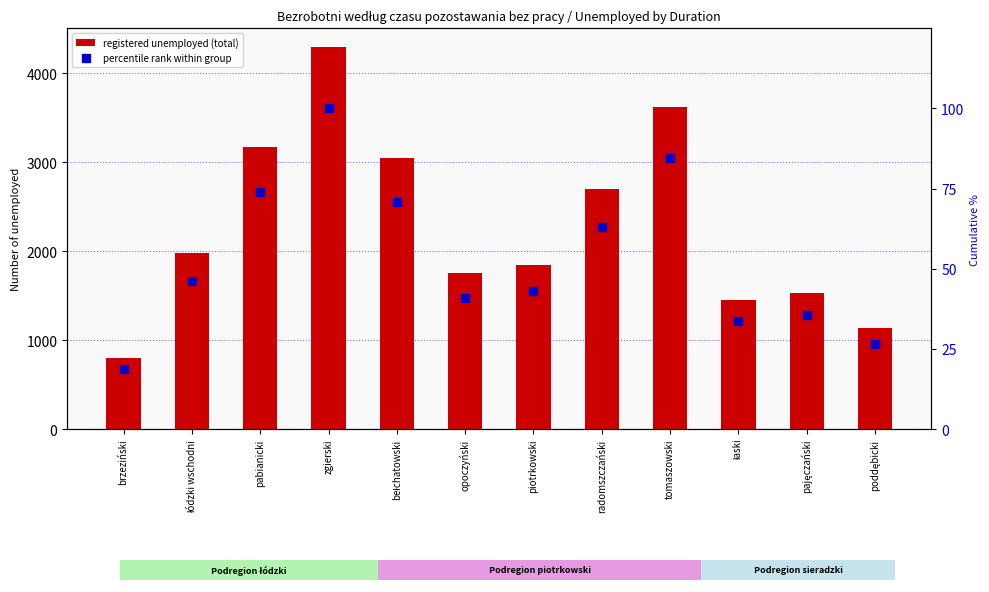

Which series contains the highest Y value?

registered unemployed (total)